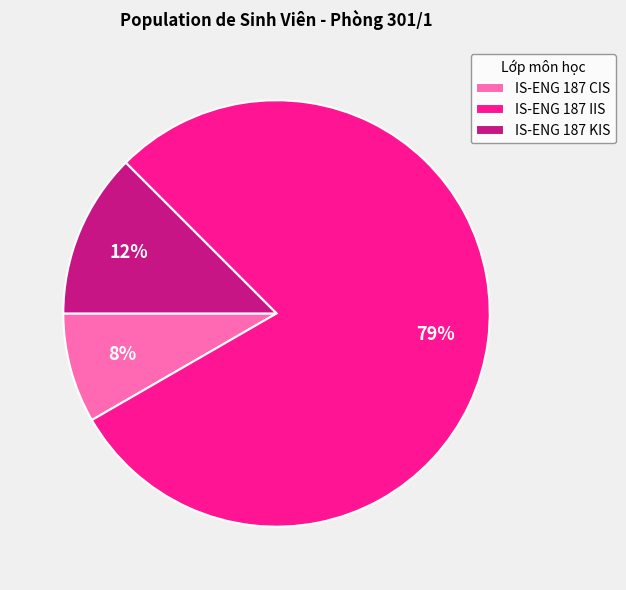

Rank the categories by value from highest to lowest.

IS-ENG 187 IIS, IS-ENG 187 KIS, IS-ENG 187 CIS